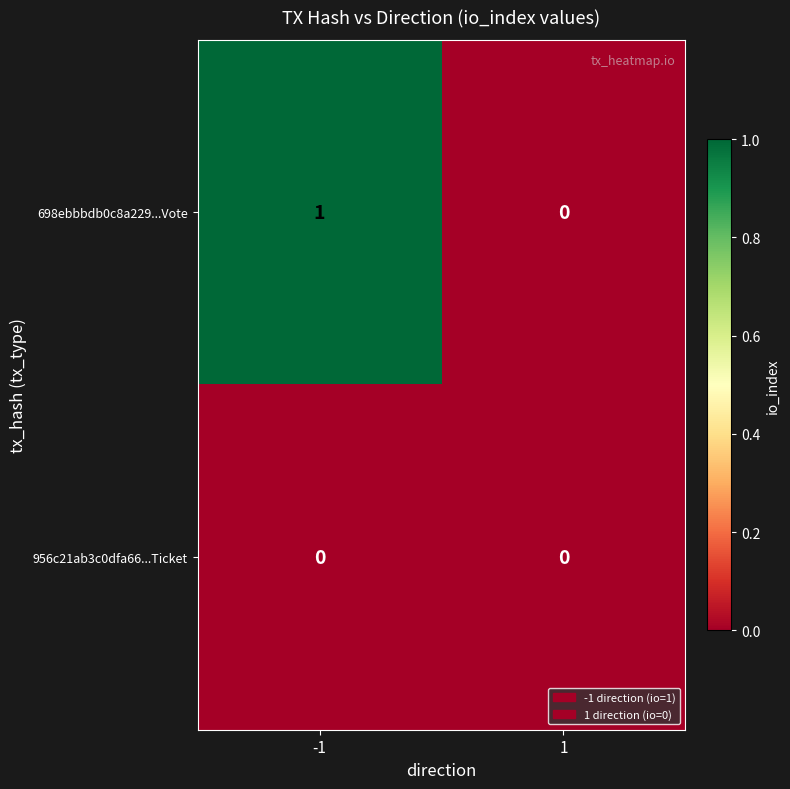

Which series has the largest range (max minus min)?

698ebbbdb0c8a229...Vote